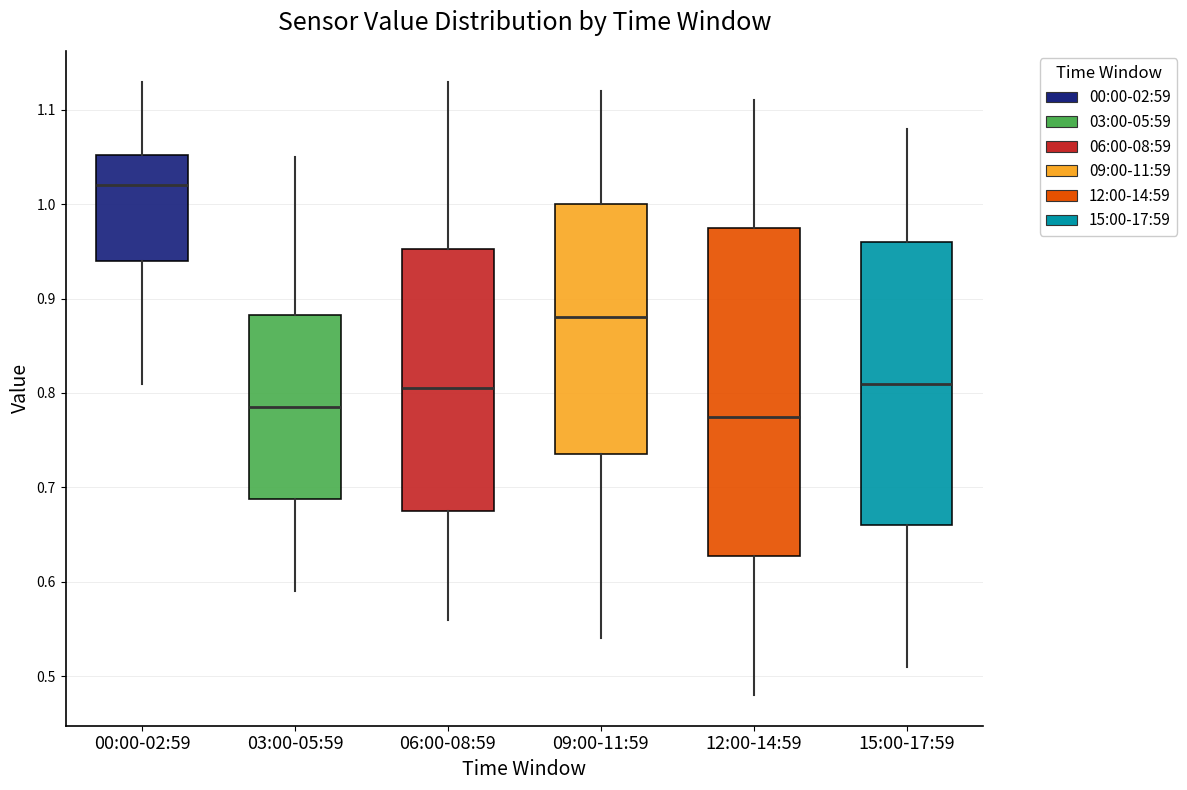

Reading left to right, read every box against the y-axis: the position of its median line, the range the box covers, and the ends of its whiskers. The values are not printed on the chart, so give them approximately, as read against the axis.

00:00-02:59: median 1.02, box 0.94 to 1.05, whiskers 0.81 to 1.13
03:00-05:59: median 0.79, box 0.69 to 0.88, whiskers 0.59 to 1.05
06:00-08:59: median 0.81, box 0.68 to 0.95, whiskers 0.56 to 1.13
09:00-11:59: median 0.88, box 0.74 to 1.00, whiskers 0.54 to 1.12
12:00-14:59: median 0.78, box 0.63 to 0.98, whiskers 0.48 to 1.11
15:00-17:59: median 0.81, box 0.66 to 0.96, whiskers 0.51 to 1.08